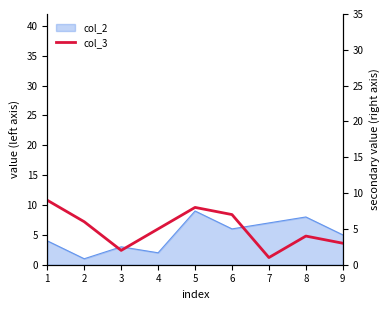

What is the value of the 6th point from the left?

7